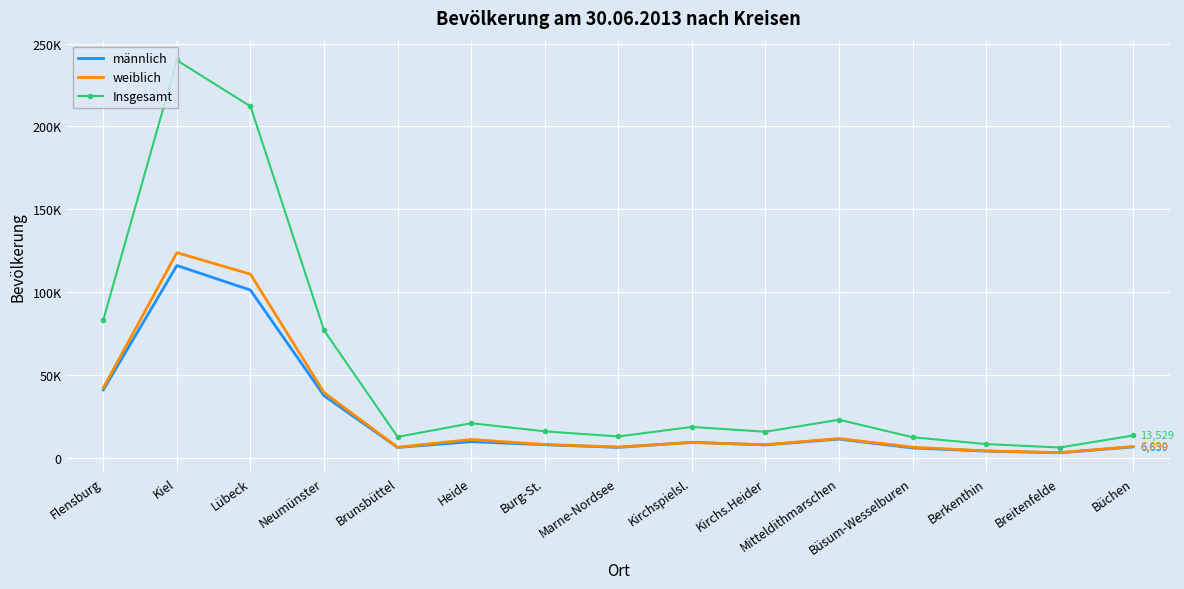

Reading left to right, list all the values displayed in this chart.

männlich: 41066	116064	101238	37510	6324	9785	7941	6364	9411	7843	11354	5985	4109	3099	6639
weiblich: 42239	123809	110846	39450	6382	11129	8095	6568	9276	7932	11698	6479	4239	3171	6890
Insgesamt: 83305	239873	212084	76960	12706	20914	16036	12932	18687	15775	23052	12464	8348	6270	13529